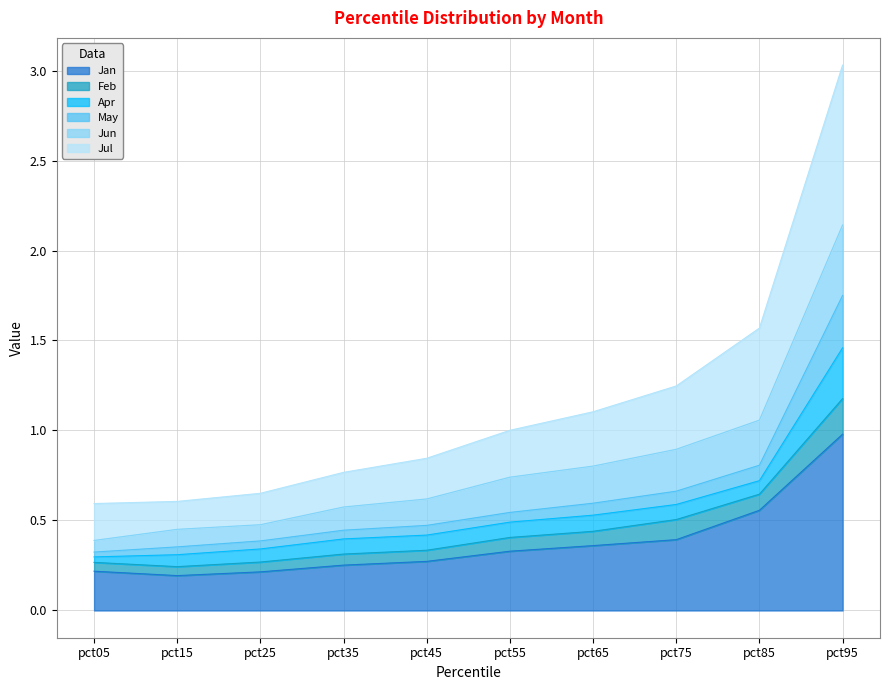

The Jan series shows 0.1 at pct75. True or false?

False